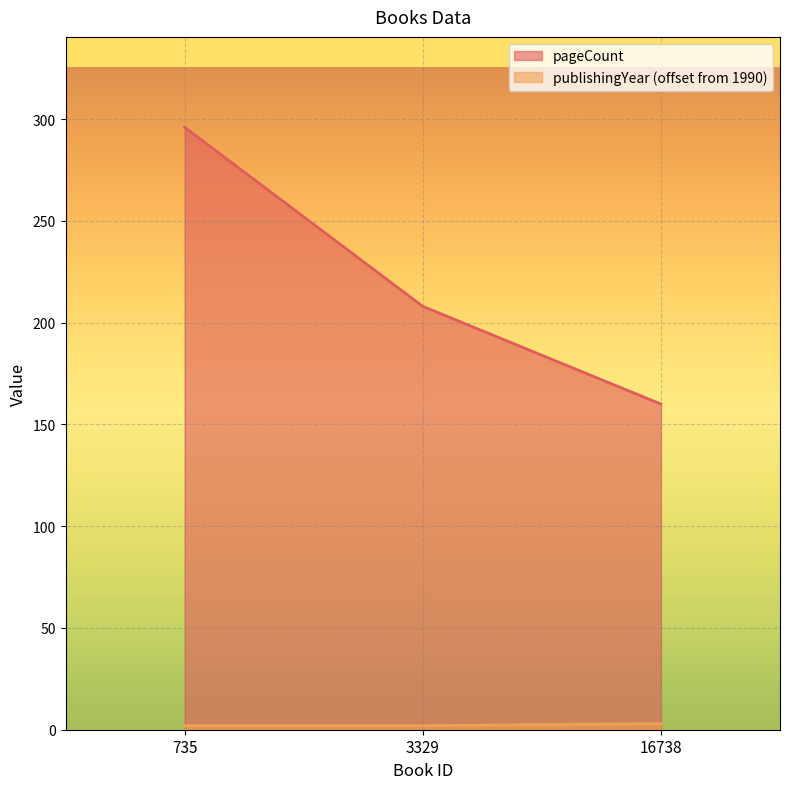

Reading left to right, what are all the values shown in this chart?

pageCount: 296	208	160
publishingYear: 2	2	3